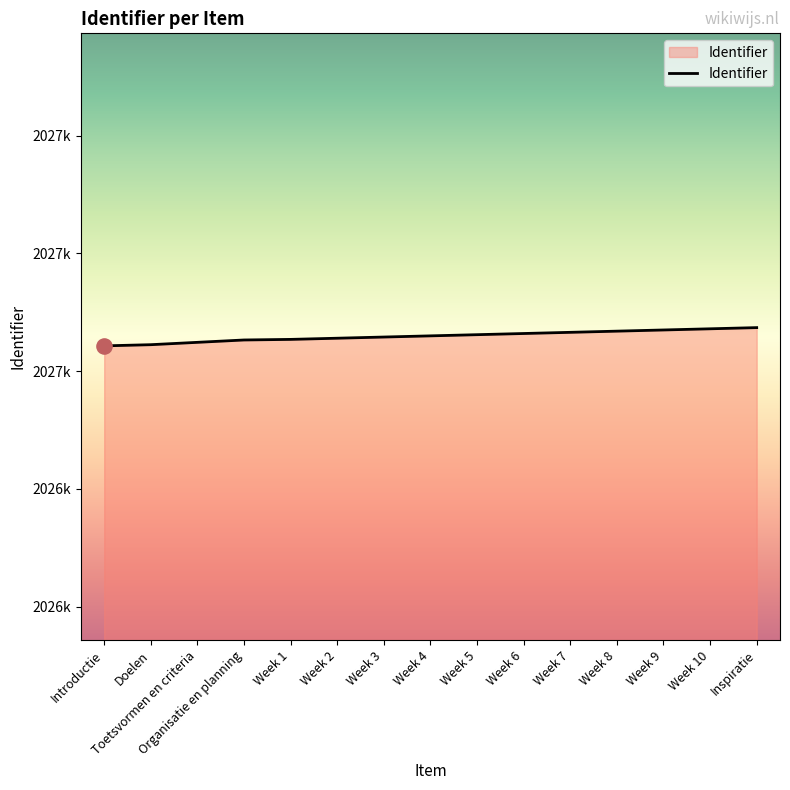

Which has a higher value, Doelen or Week 9?

Week 9